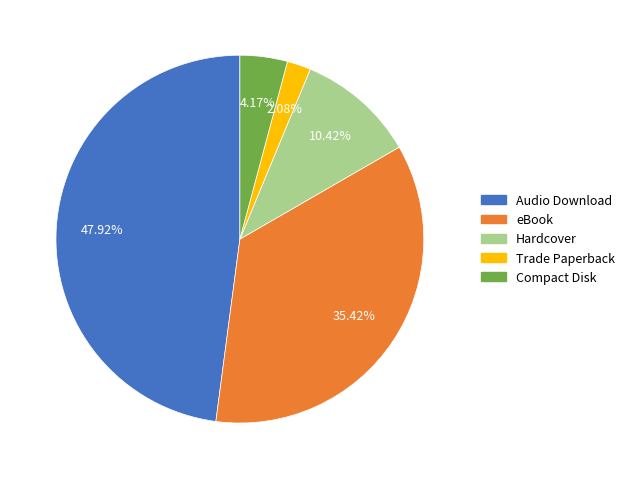

Rank the categories by value from lowest to highest.

Trade Paperback, Compact Disk, Hardcover, eBook, Audio Download